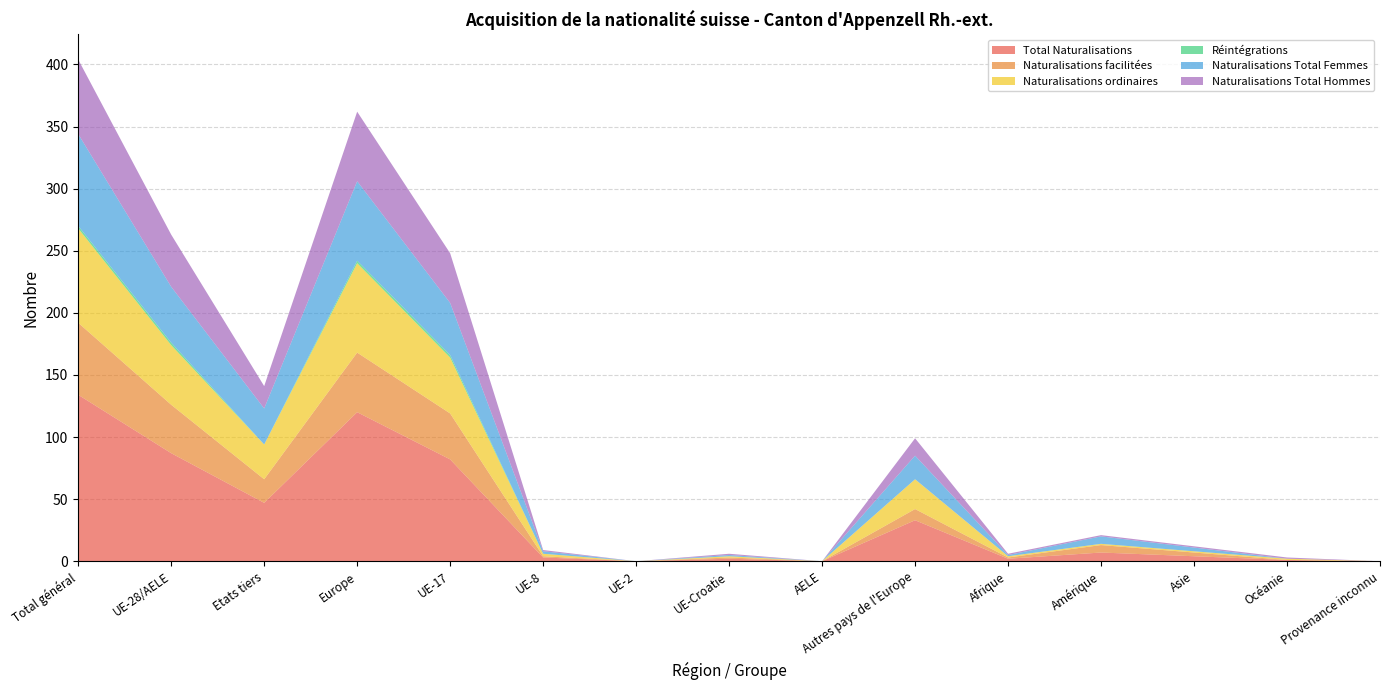

Reading left to right, extract all data points from this chart.

Total Naturalisations: Total général=134	UE-28/AELE=87	Etats tiers=47	Europe=120	UE-17=82	UE-8=3	UE-2=0	UE-Croatie=2	AELE=0	Autres pays de l'Europe=33	Afrique=2	Amérique=7	Asie=4	Océanie=1	Provenance inconnu=0
Naturalisations facilitées: Total général=58	UE-28/AELE=39	Etats tiers=19	Europe=48	UE-17=37	UE-8=1	UE-2=0	UE-Croatie=1	AELE=0	Autres pays de l'Europe=9	Afrique=1	Amérique=6	Asie=3	Océanie=0	Provenance inconnu=0
Naturalisations ordinaires: Total général=76	UE-28/AELE=48	Etats tiers=28	Europe=72	UE-17=45	UE-8=2	UE-2=0	UE-Croatie=1	AELE=0	Autres pays de l'Europe=24	Afrique=1	Amérique=1	Asie=1	Océanie=1	Provenance inconnu=0
Réintégrations: Total général=2	UE-28/AELE=2	Etats tiers=0	Europe=2	UE-17=2	UE-8=0	UE-2=0	UE-Croatie=0	AELE=0	Autres pays de l'Europe=0	Afrique=0	Amérique=0	Asie=0	Océanie=0	Provenance inconnu=0
Naturalisations Total Femmes: Total général=74	UE-28/AELE=45	Etats tiers=29	Europe=64	UE-17=42	UE-8=2	UE-2=0	UE-Croatie=1	AELE=0	Autres pays de l'Europe=19	Afrique=1	Amérique=6	Asie=3	Océanie=0	Provenance inconnu=0
Naturalisations Total Hommes: Total général=60	UE-28/AELE=42	Etats tiers=18	Europe=56	UE-17=40	UE-8=1	UE-2=0	UE-Croatie=1	AELE=0	Autres pays de l'Europe=14	Afrique=1	Amérique=1	Asie=1	Océanie=1	Provenance inconnu=0